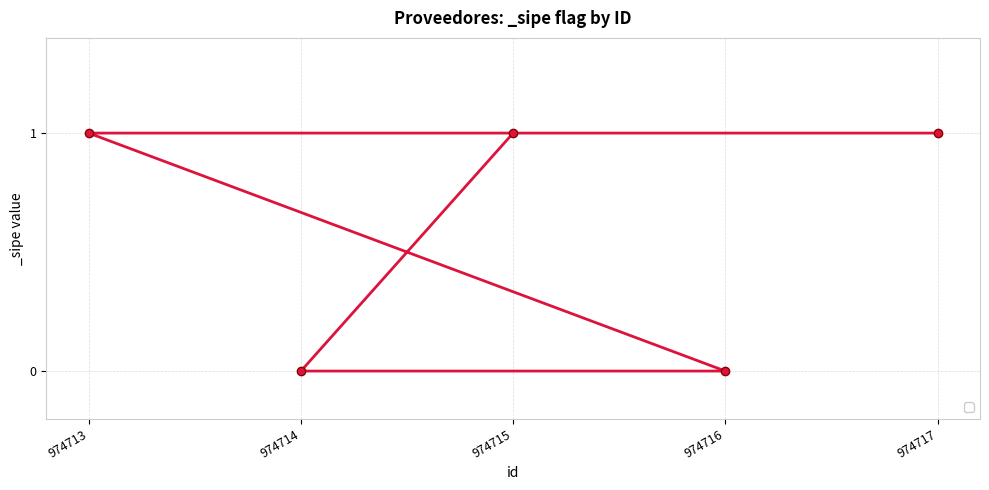

What is the average value?

1